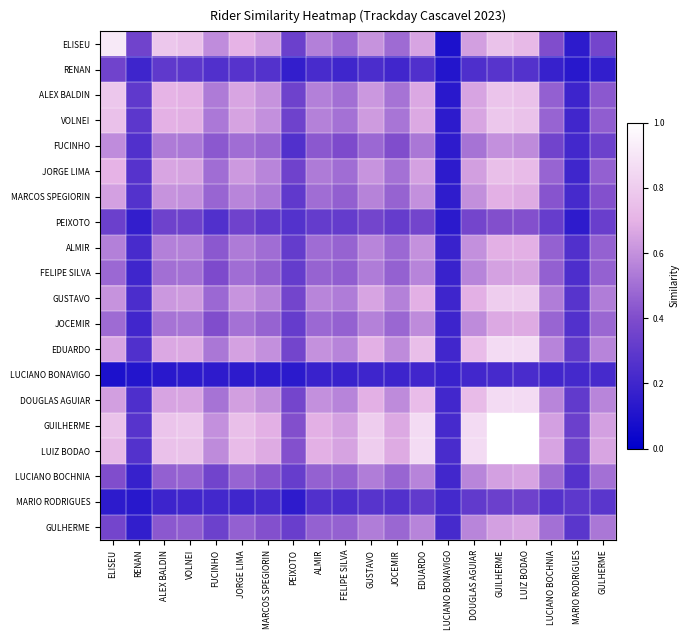

Between MARCOS SPEGIORIN and GULHERME, which is larger?

MARCOS SPEGIORIN